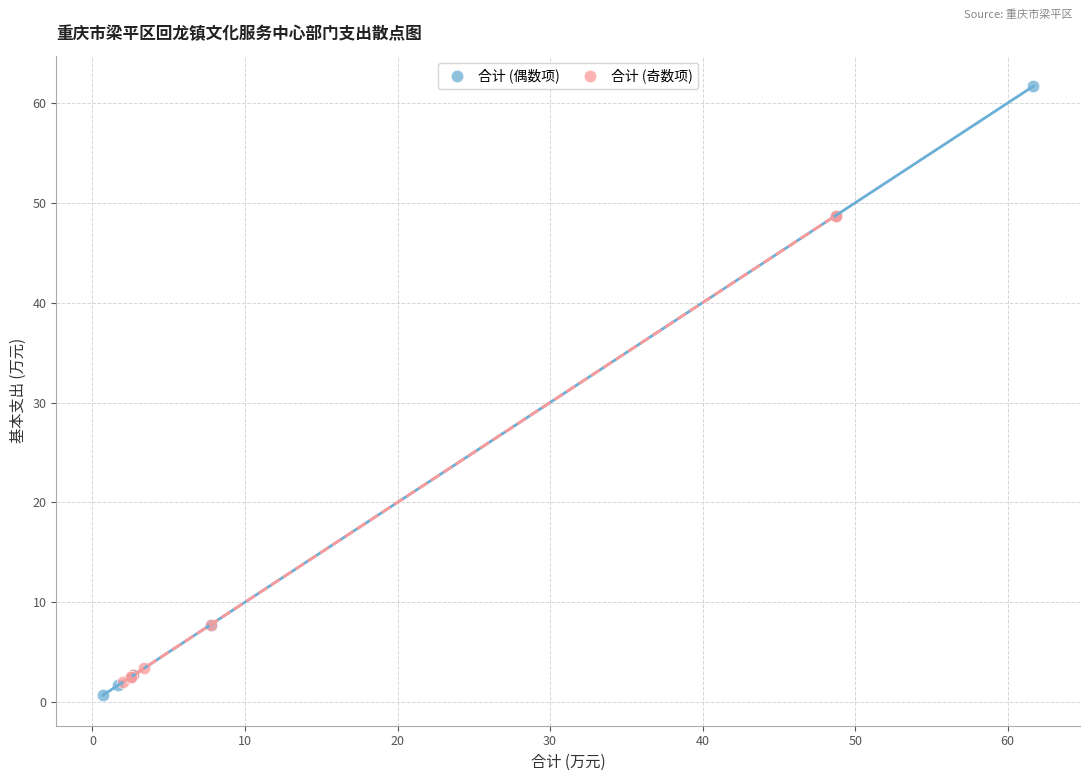

Which series contains the highest Y value?

合计 (偶数项)